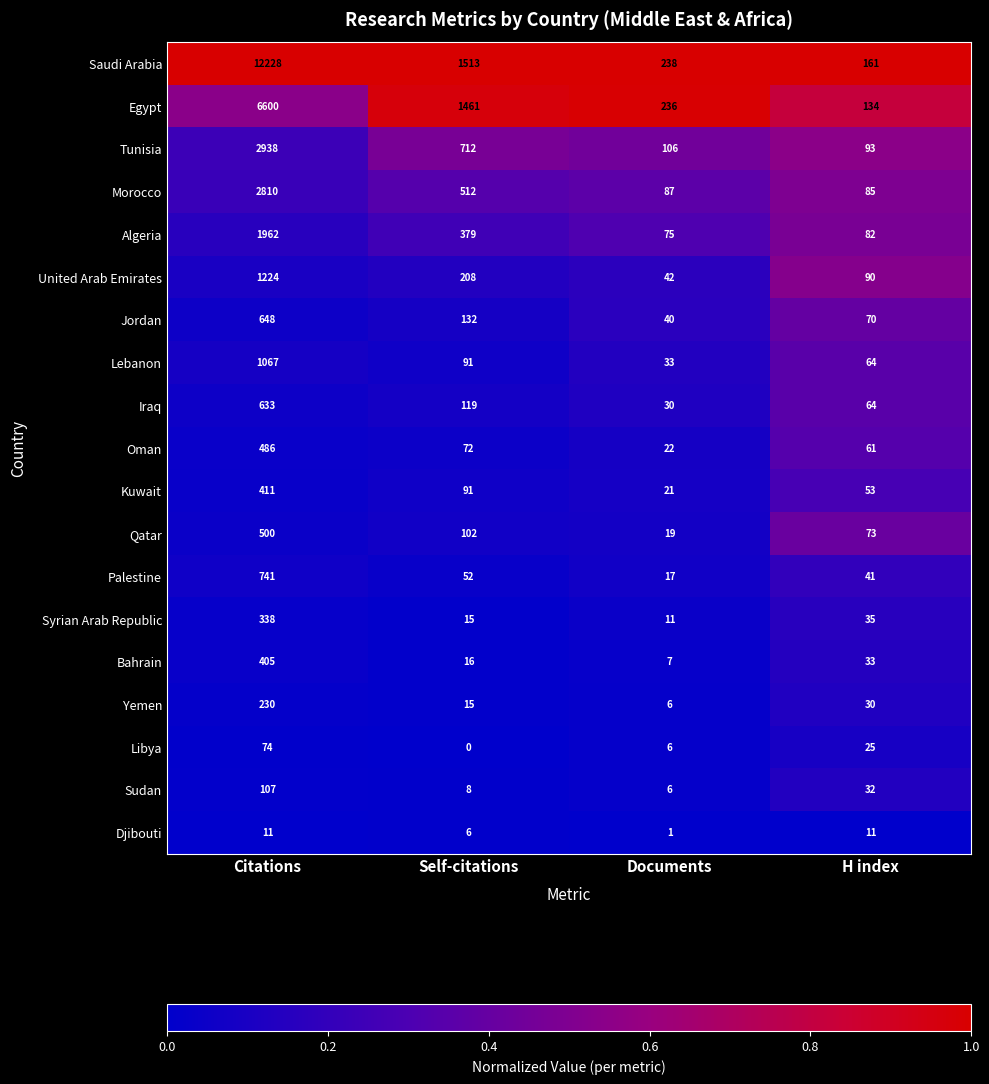

Which series has the largest range (max minus min)?

Saudi Arabia